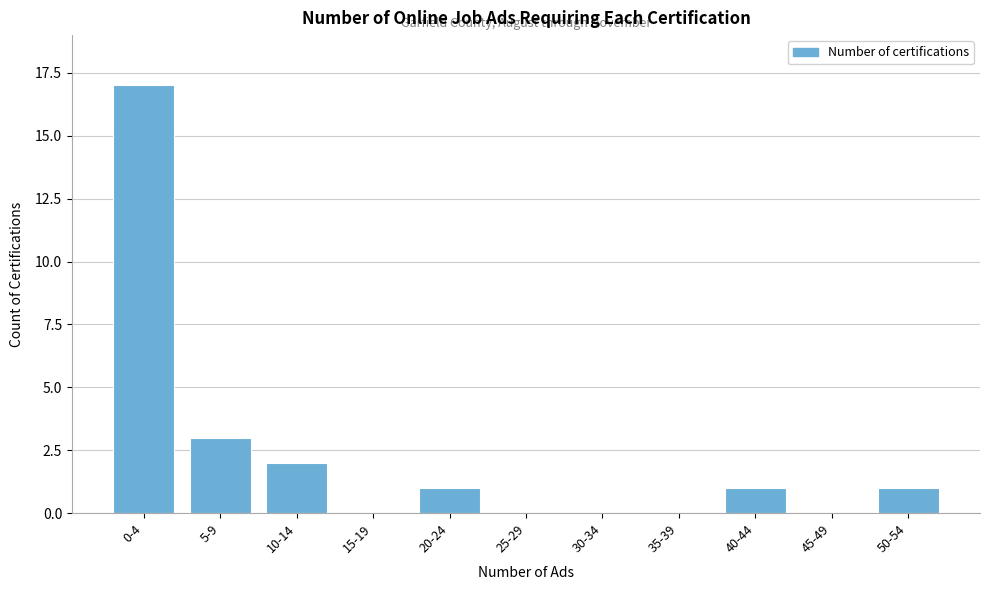

Reading left to right, transcribe all the data shown in this chart.

0-4=17	5-9=3	10-14=2	15-19=0	20-24=1	25-29=0	30-34=0	35-39=0	40-44=1	45-49=0	50-54=1